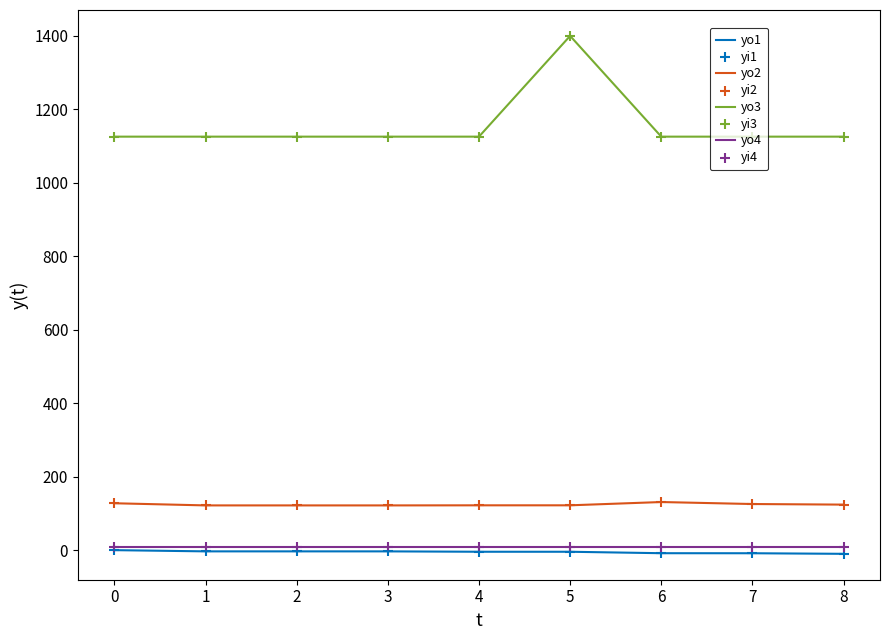

Which series has the largest range (max minus min)?

yo3